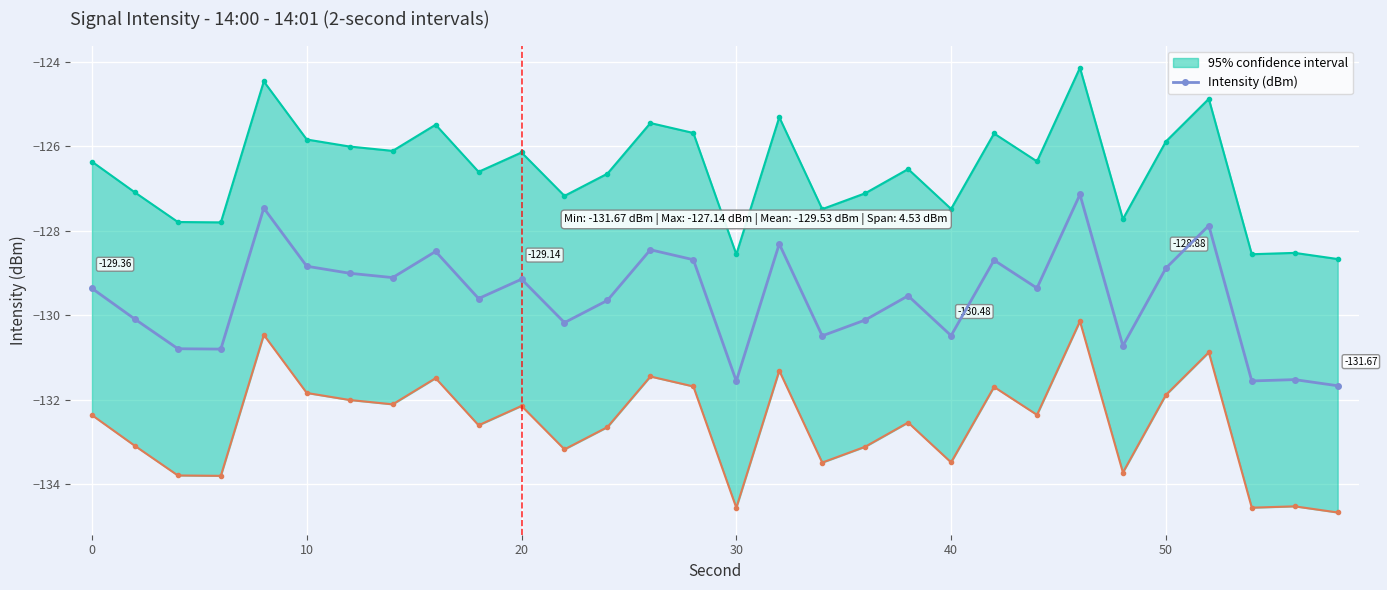

How many interior local valleys (lower than both neighbors) does the data have?

10